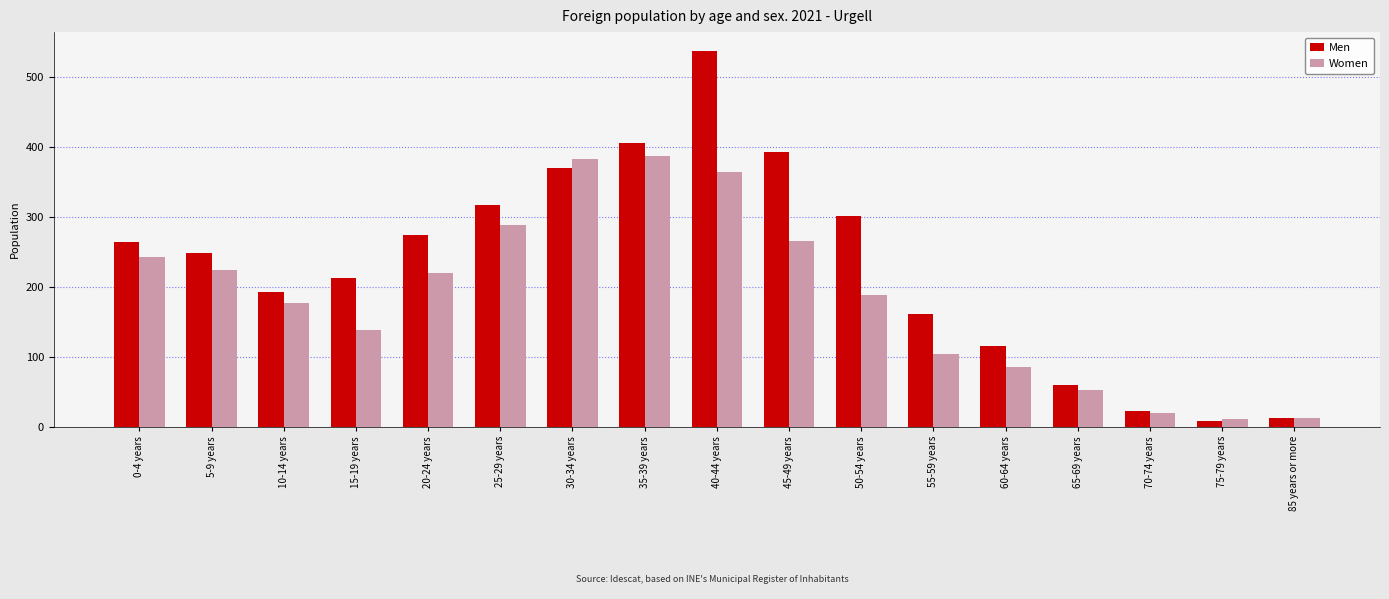

What is the sum of all Women values?

3166